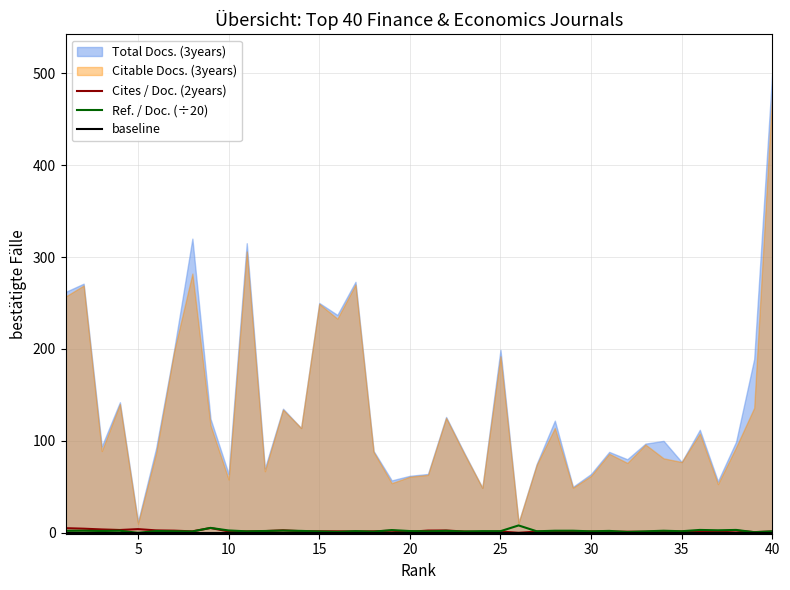

What is the maximum value for baseline?

0.2